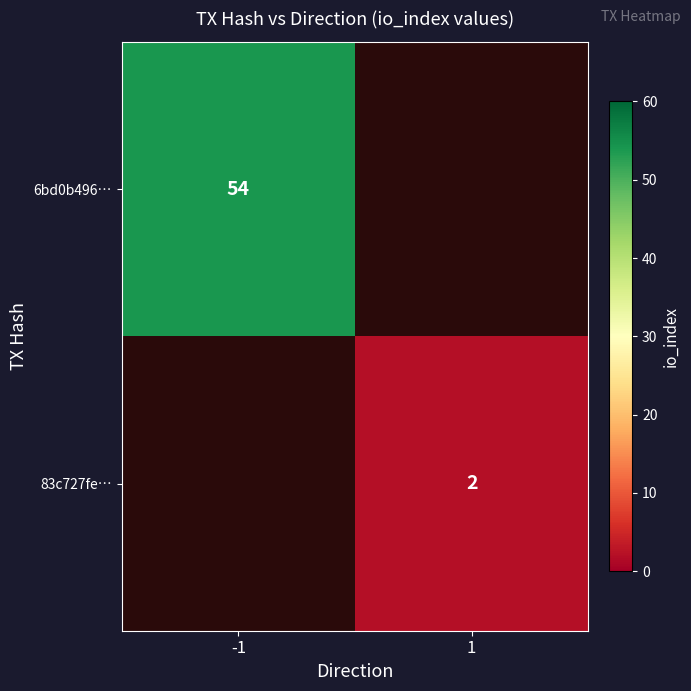

Is it true that 83c727fe… equals 2 at 1?

True